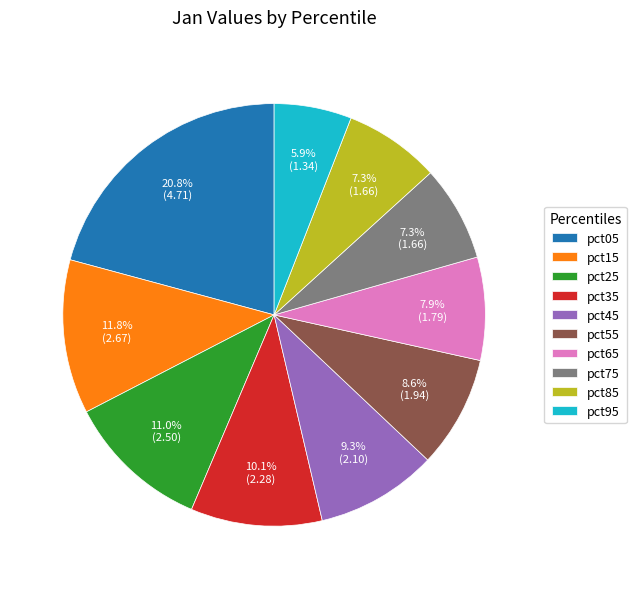

What percentage is the pct05 slice, to the nearest percent?

21%